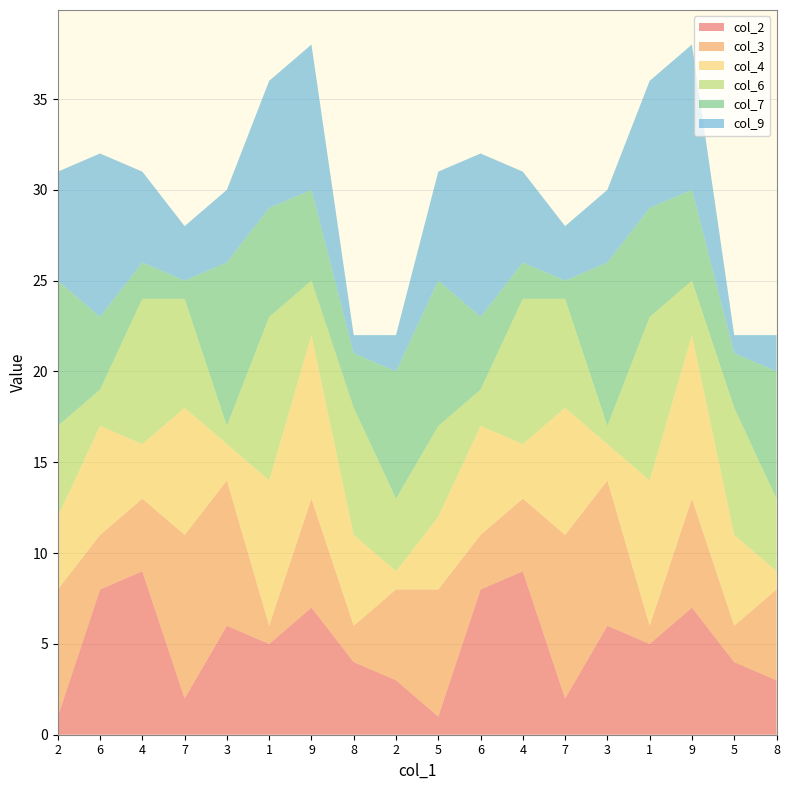

Reading right to left, what are all the values shown in this chart?

col_2: 8=3	5=4	9=7	1=5	3=6	7=2	4=9	6=8	5=1	2=3	8=4	9=7	1=5	3=6	7=2	4=9	6=8	2=1
col_3: 8=5	5=2	9=6	1=1	3=8	7=9	4=4	6=3	5=7	2=5	8=2	9=6	1=1	3=8	7=9	4=4	6=3	2=7
col_4: 8=1	5=5	9=9	1=8	3=2	7=7	4=3	6=6	5=4	2=1	8=5	9=9	1=8	3=2	7=7	4=3	6=6	2=4
col_6: 8=4	5=7	9=3	1=9	3=1	7=6	4=8	6=2	5=5	2=4	8=7	9=3	1=9	3=1	7=6	4=8	6=2	2=5
col_7: 8=7	5=3	9=5	1=6	3=9	7=1	4=2	6=4	5=8	2=7	8=3	9=5	1=6	3=9	7=1	4=2	6=4	2=8
col_9: 8=2	5=1	9=8	1=7	3=4	7=3	4=5	6=9	5=6	2=2	8=1	9=8	1=7	3=4	7=3	4=5	6=9	2=6